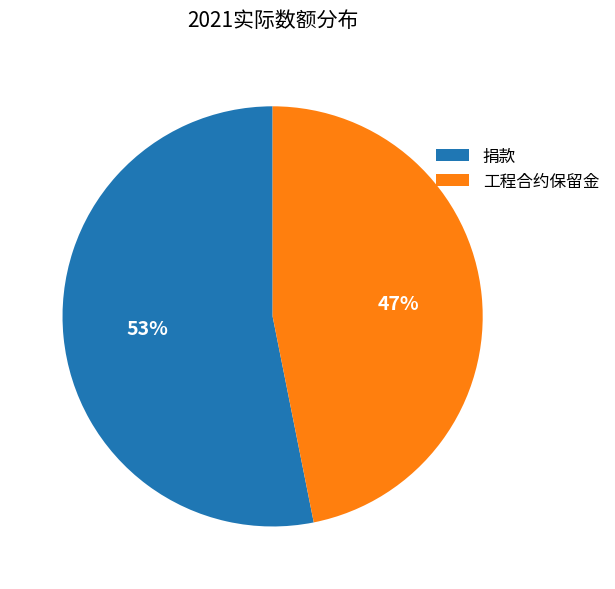

True or false: 捐款 accounts for 66% of the total.

False